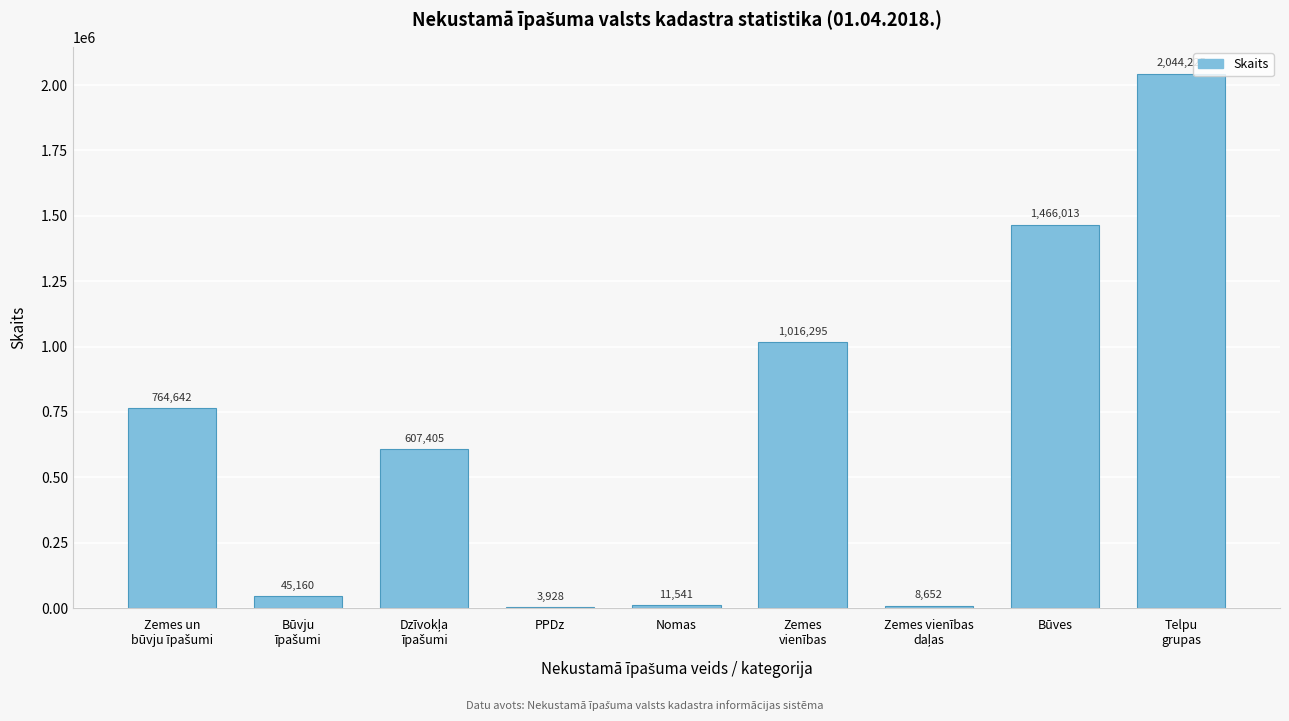

The value at Būves is 493534. True or false?

False